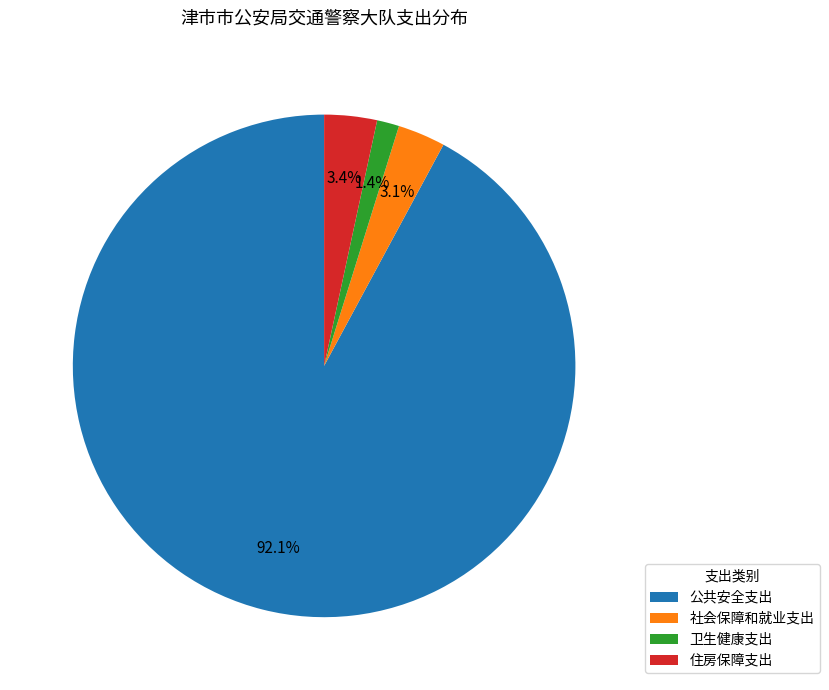

Which category has the biggest portion of the pie?

公共安全支出